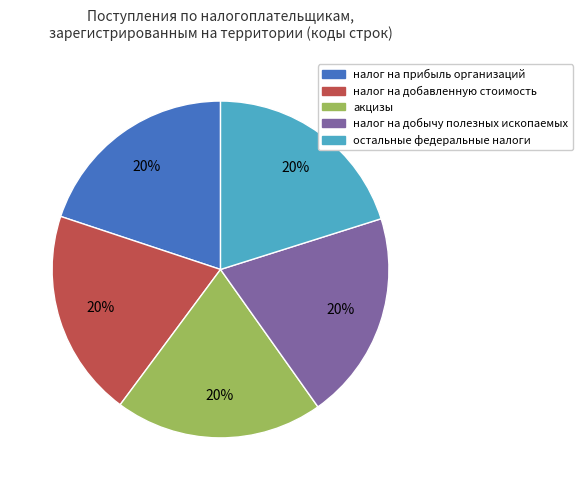

True or false: остальные федеральные налоги accounts for 9% of the total.

False